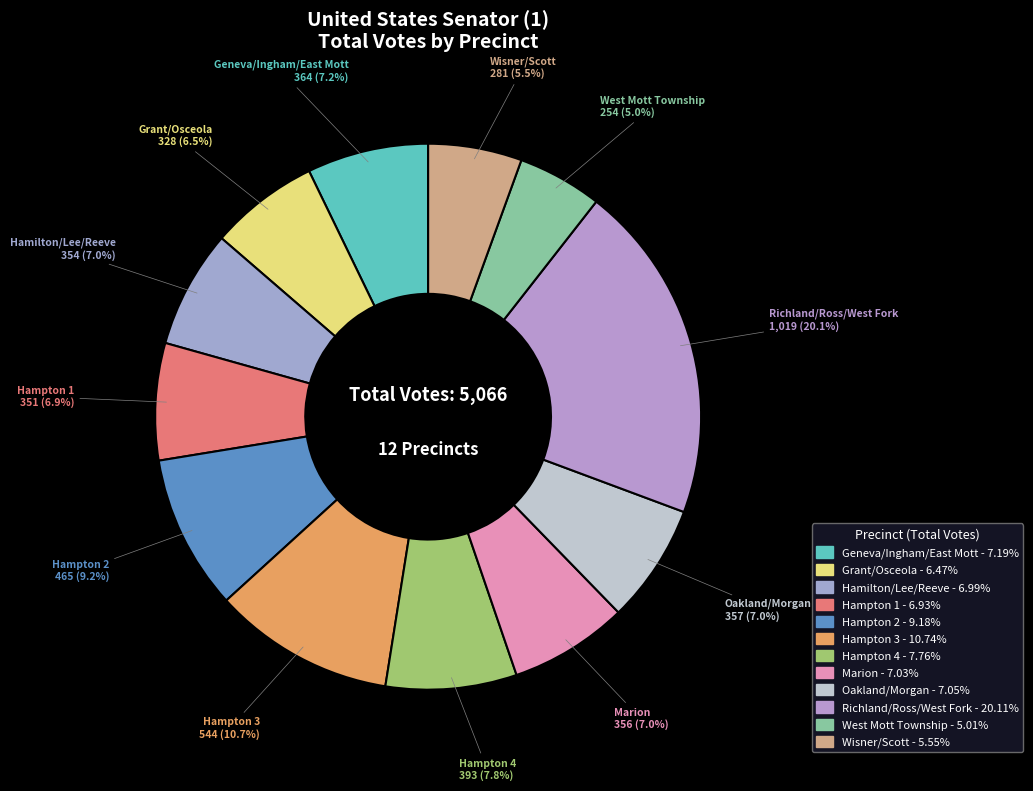

To the nearest percent, what percentage of the pie is Hampton 4?

8%